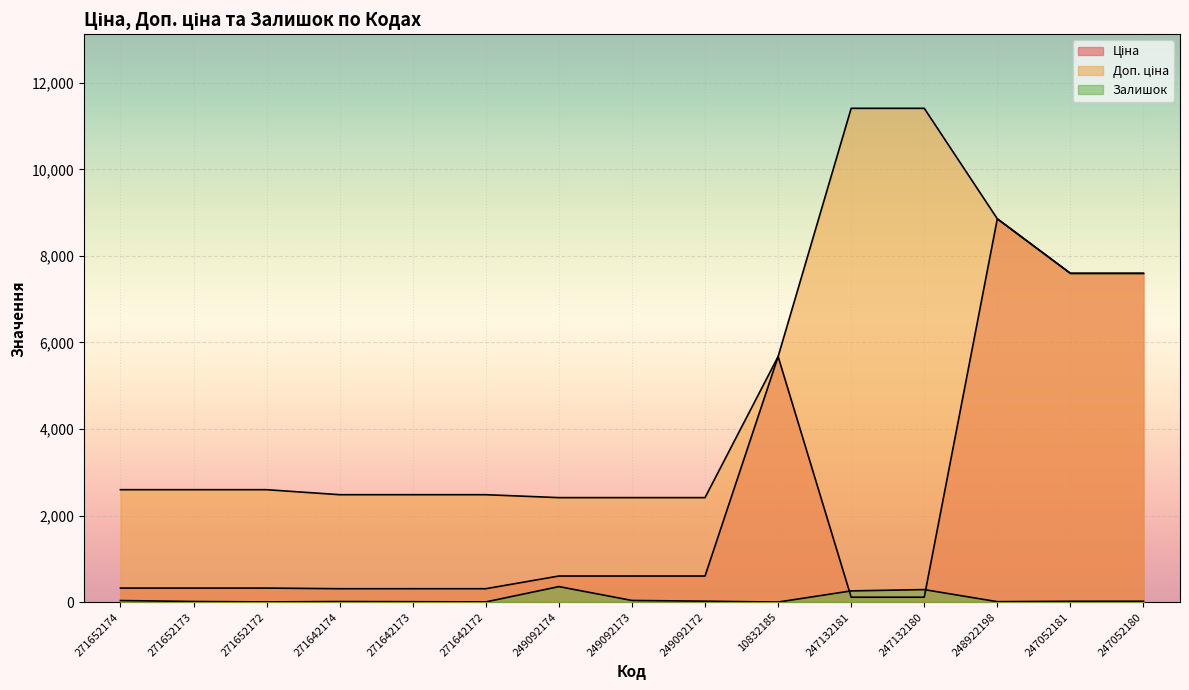

Which series has the widest spread of values?

Доп. ціна